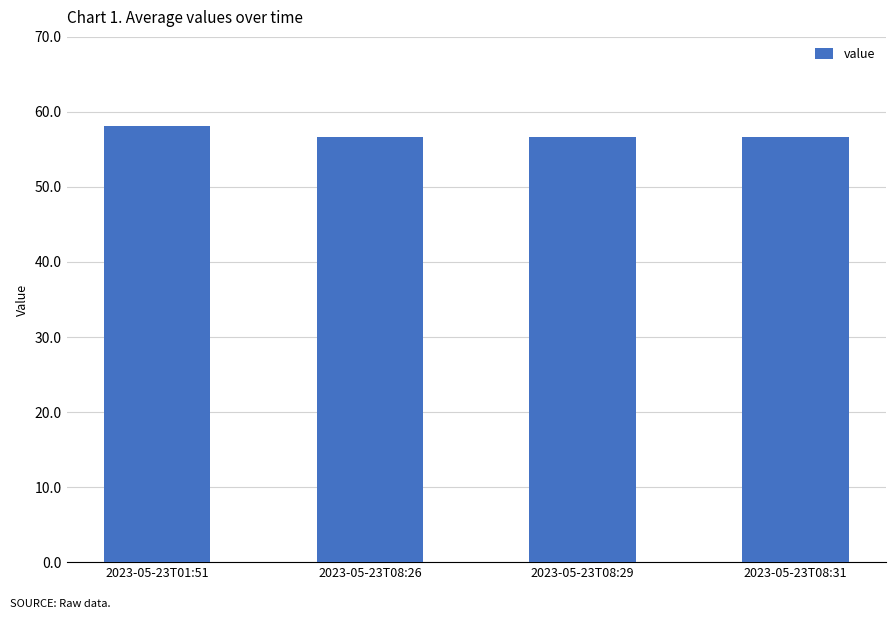

The value at 2023-05-23T08:26 is 56.6. True or false?

True